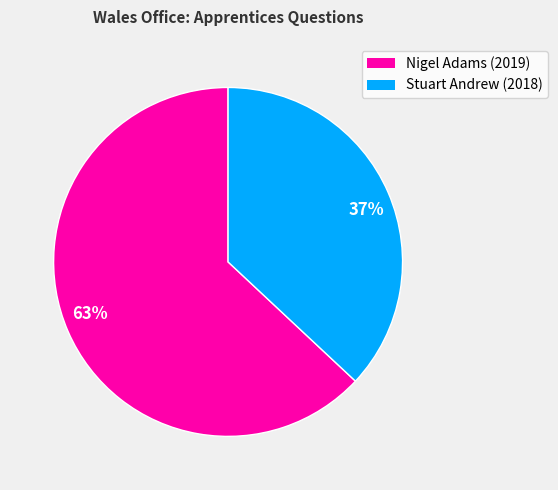

Is it true that 37% is 46% of the pie?

False